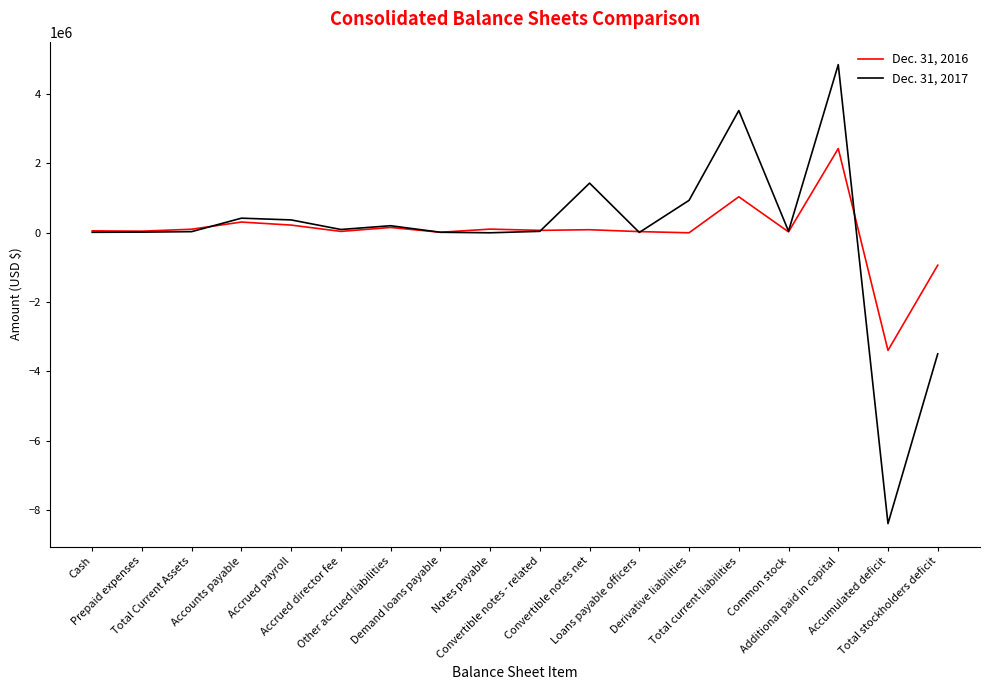

True or false: Dec. 31, 2017 and Dec. 31, 2016 cross at least once.

True